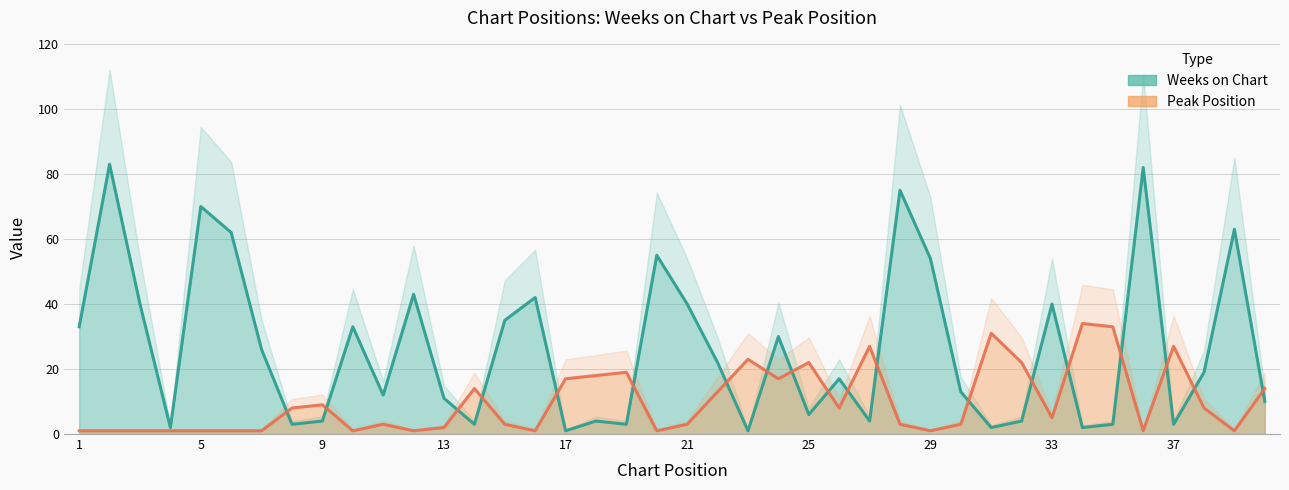

At which label is Peak Position closest to 17?

17